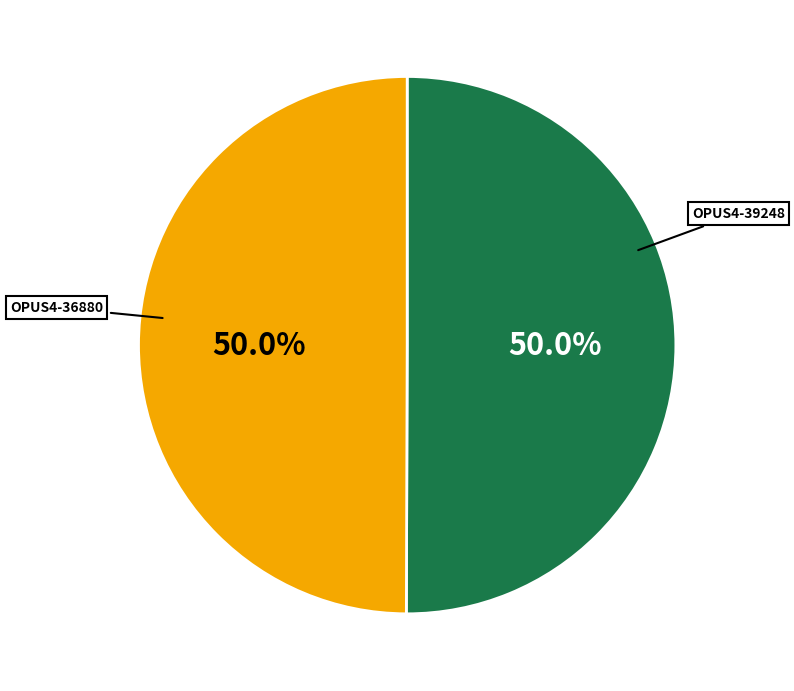

What is the smallest slice in the pie chart?

OPUS4-36880